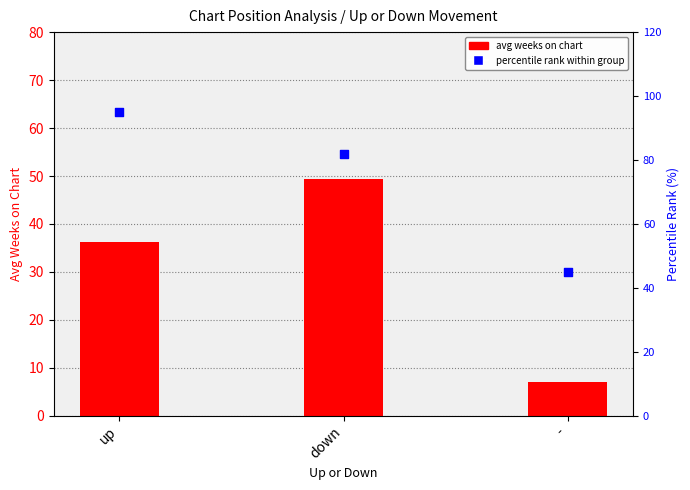

Is the value of avg weeks on chart at down greater than the value of percentile rank at up?

No